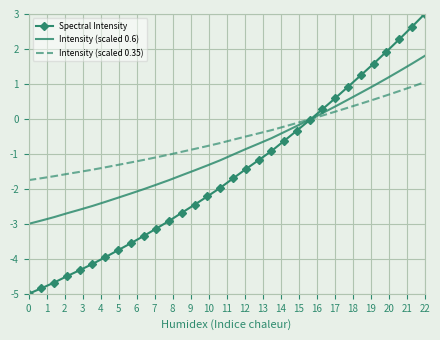

Which series has the widest spread of values?

Spectral Intensity